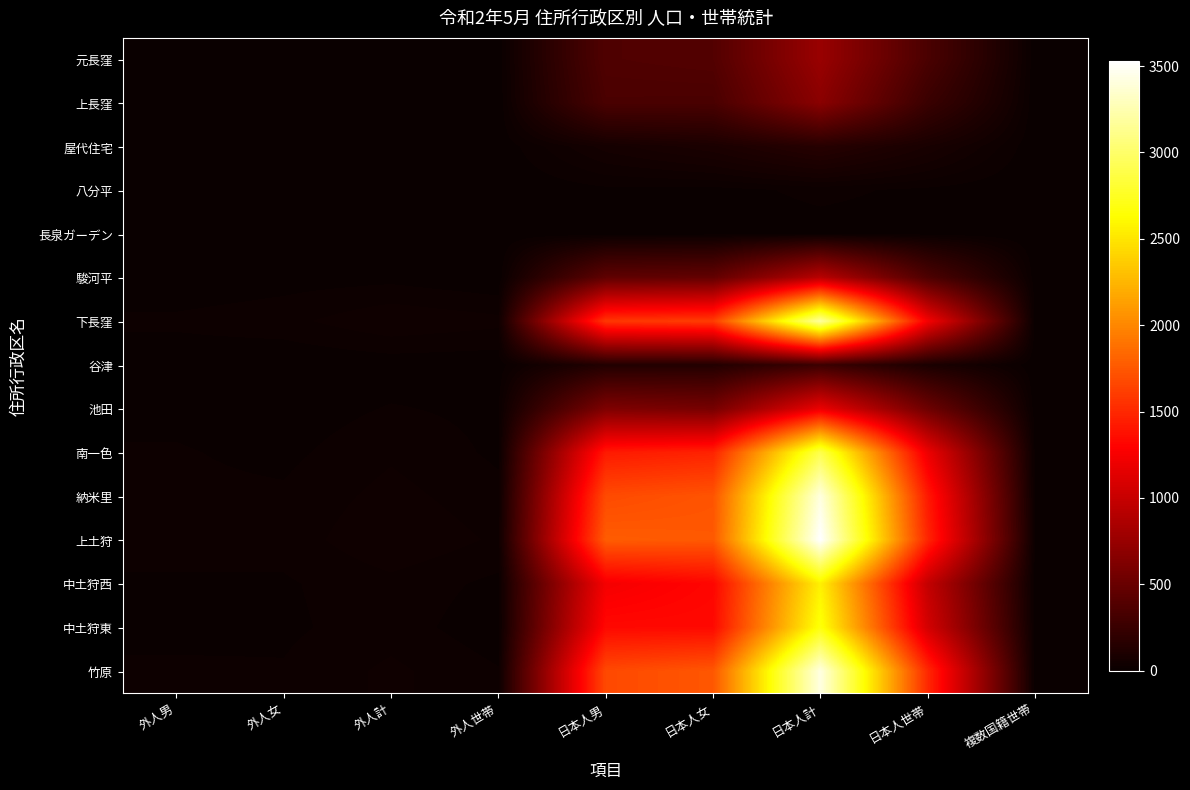

At which category is the sum across all series the highest?

日本人計